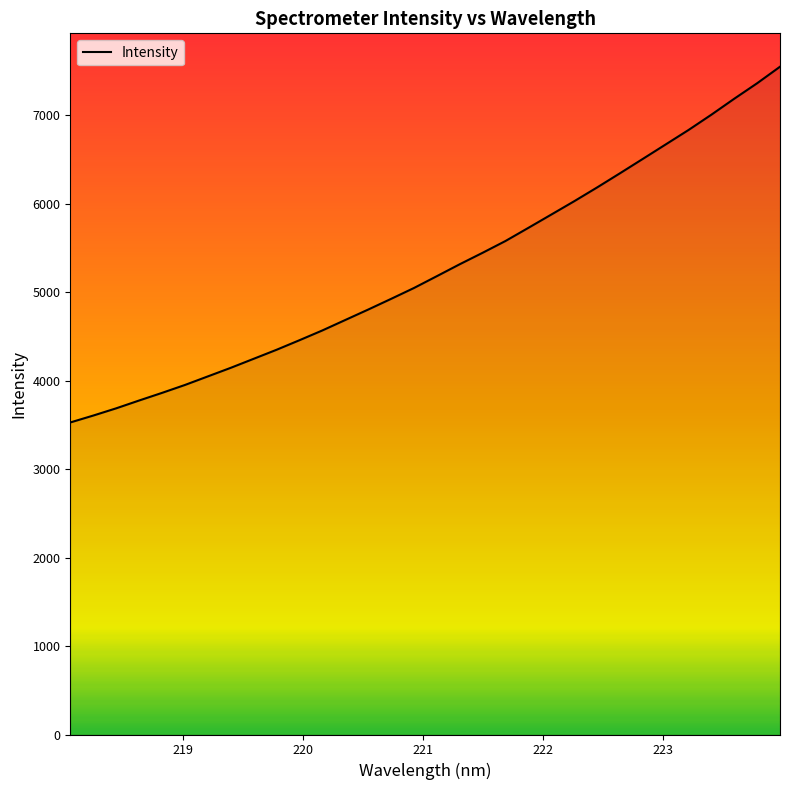

What is the maximum value shown in the chart?

7549.8